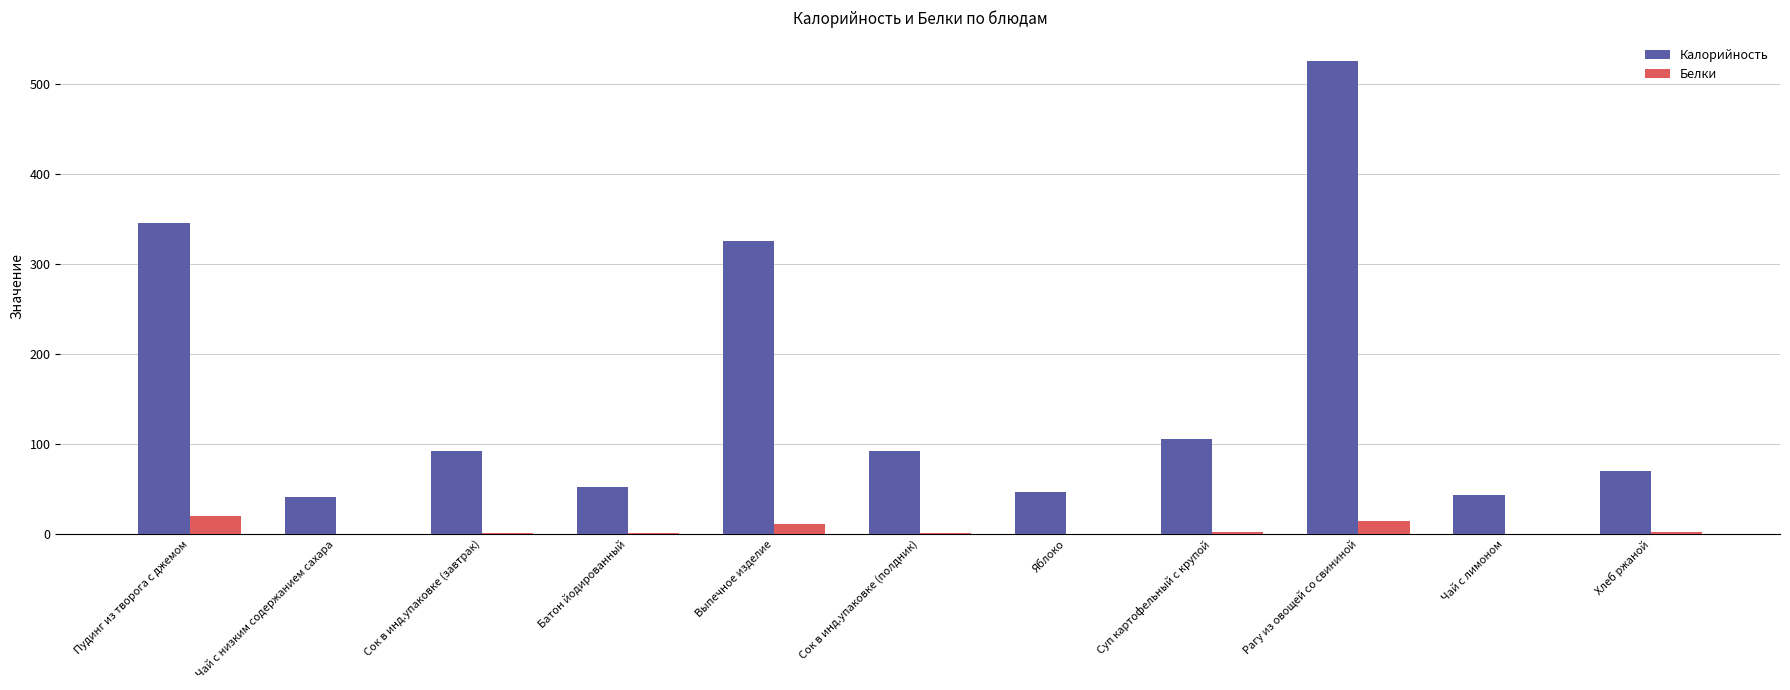

At which label is Калорийность closest to 283?

Выпечное изделие